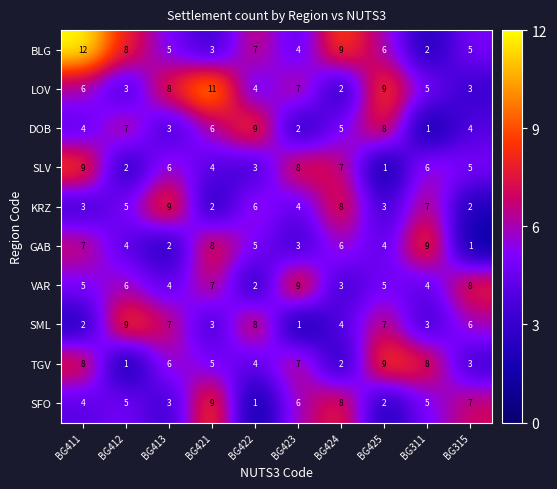

Is it true that GAB equals 2 at BG425?

False